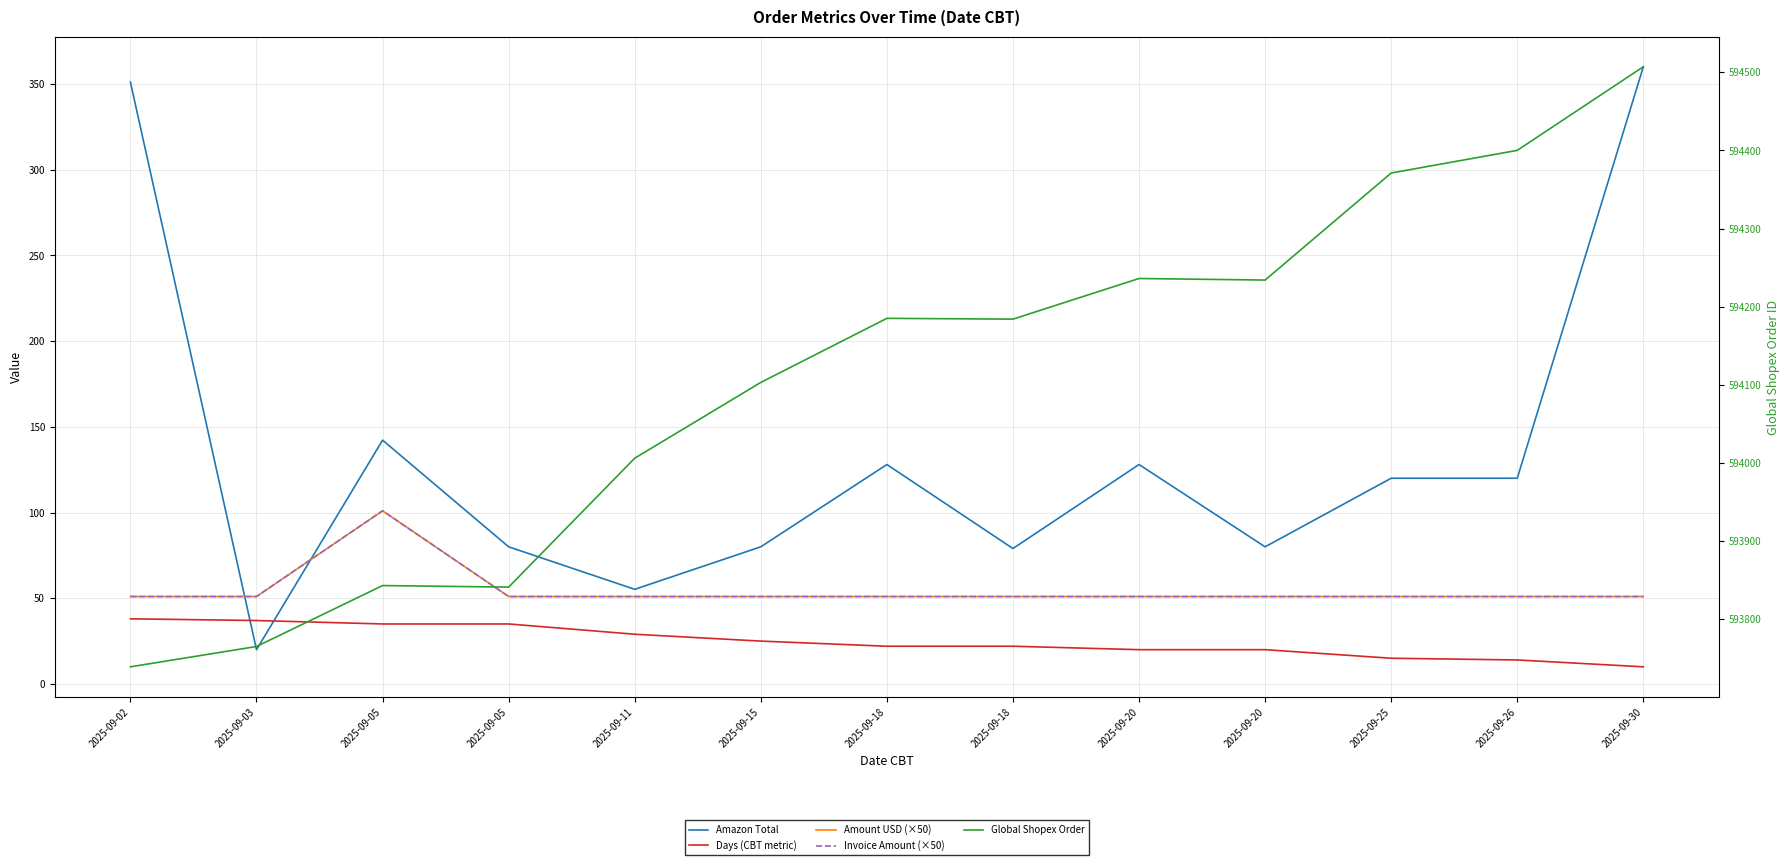

True or false: Amazon Total has a value of 82.0 at 2025-09-11.

False